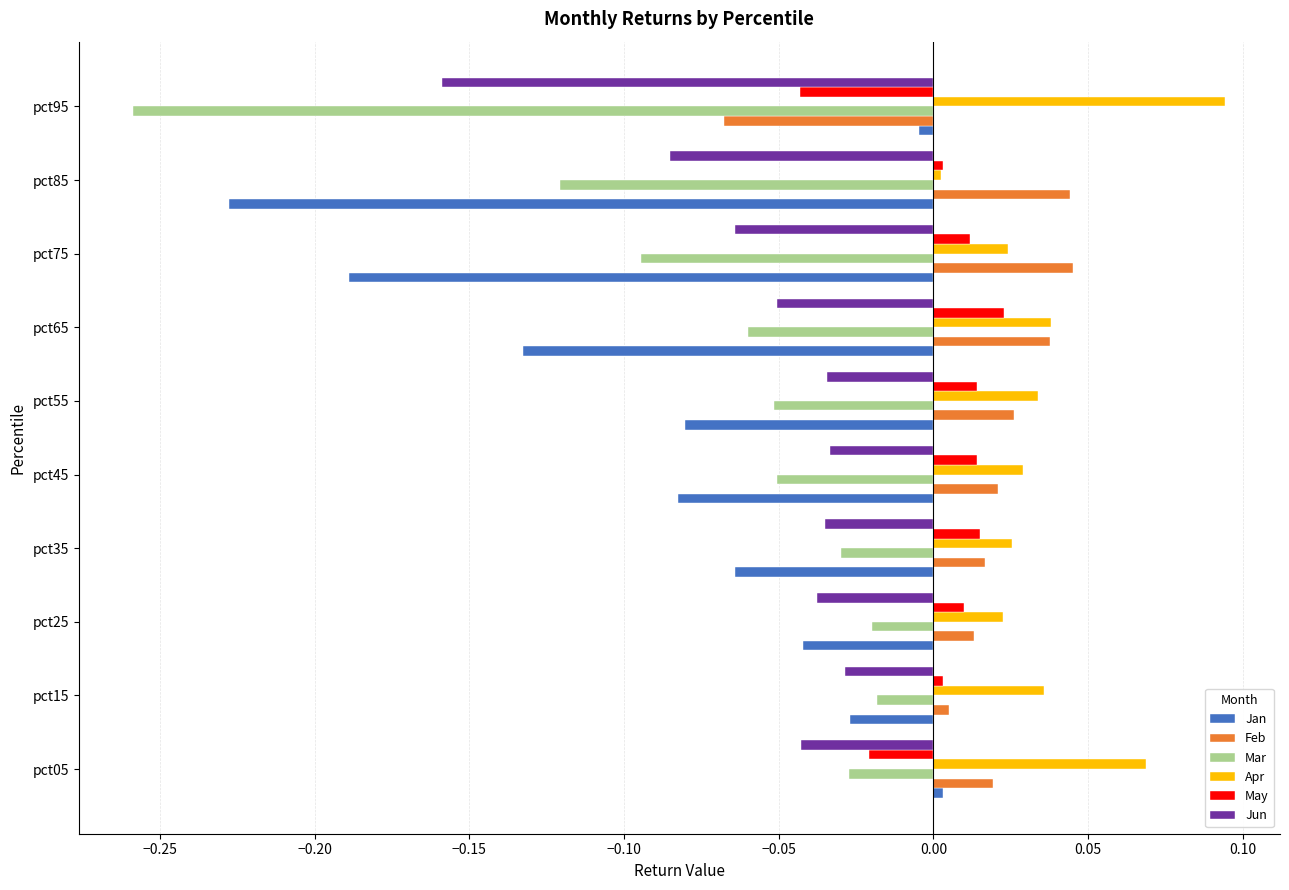

Is the value of Apr at pct15 greater than the value of Jan at pct45?

Yes